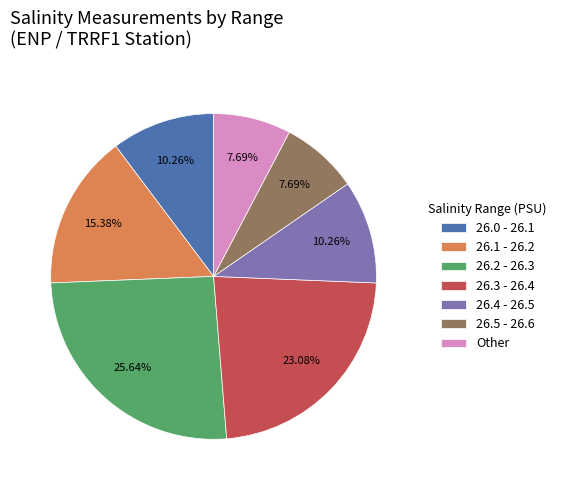

Is 26.2 - 26.3 the majority of the pie?

No